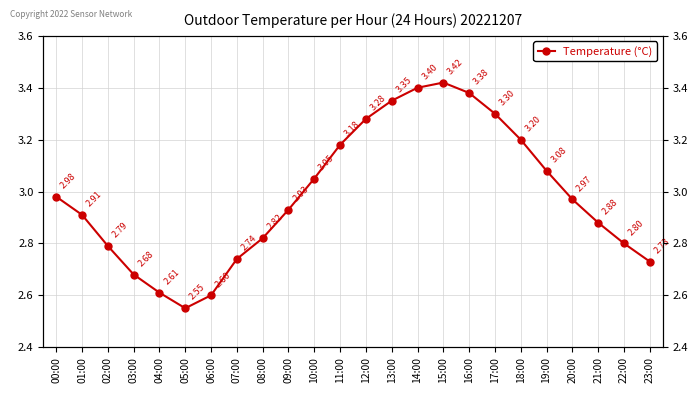

Is this an area chart (filled region under the line)?

No